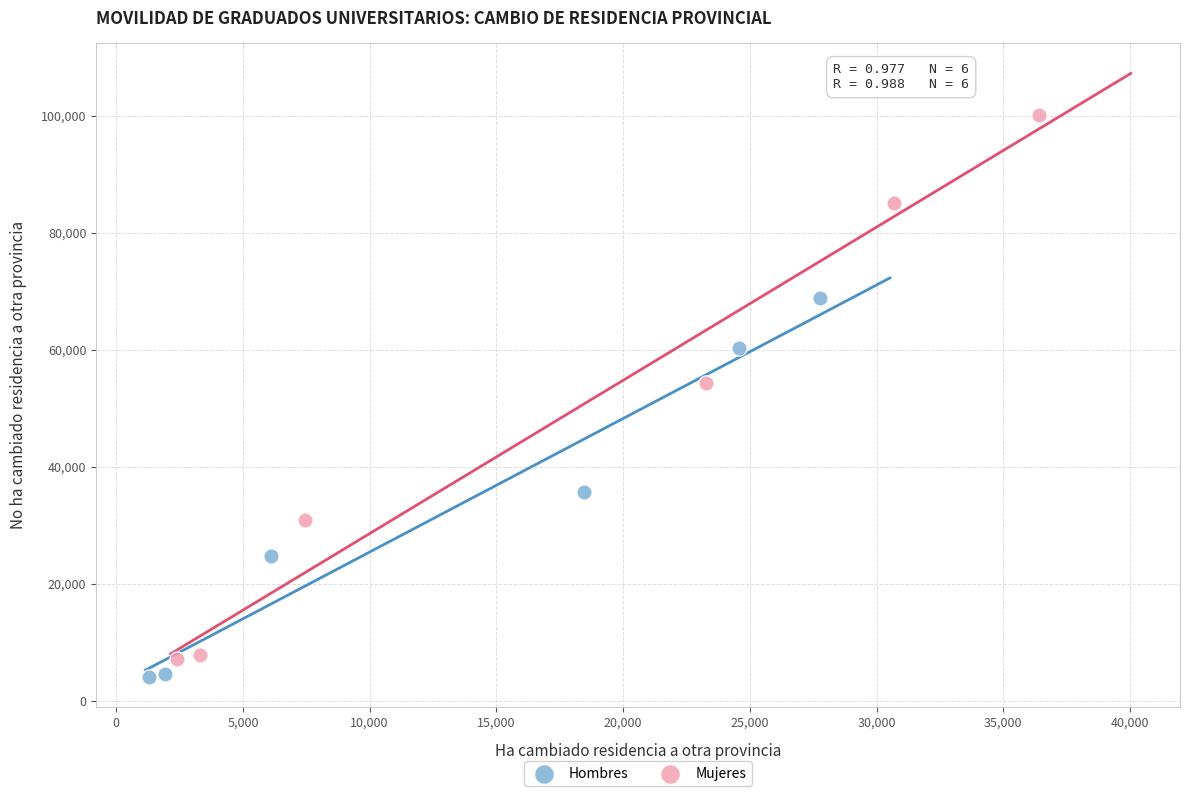

Which series has the largest Y range (max minus min)?

Mujeres